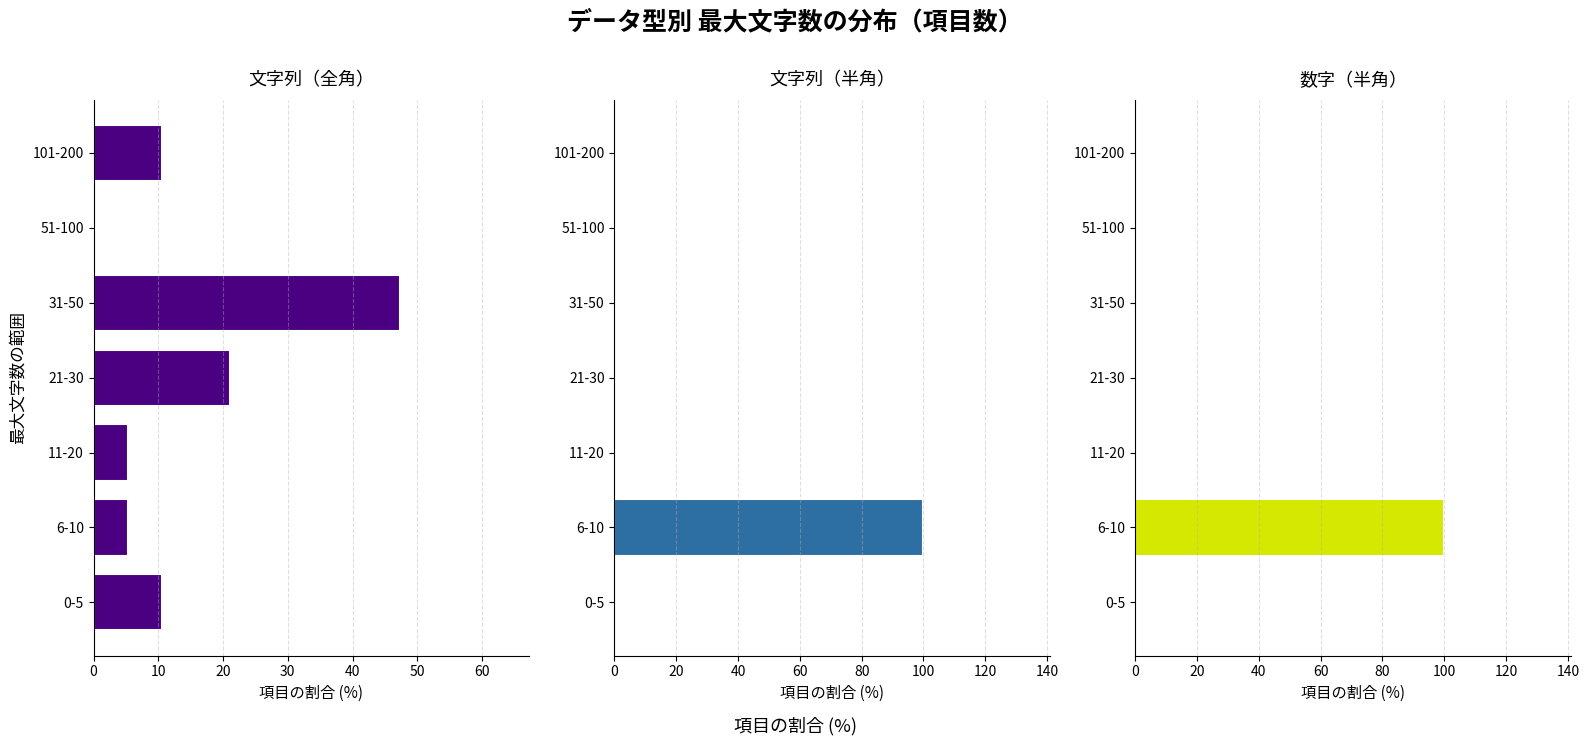

Rank the series by their maximum value, from highest to lowest.

文字列（半角）, 数字（半角）, 文字列（全角）